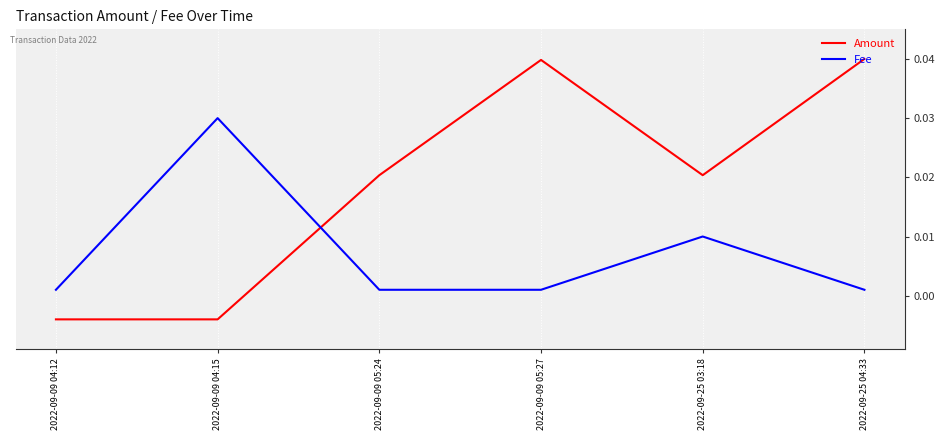

True or false: Fee has more than 0 interior local peaks.

True